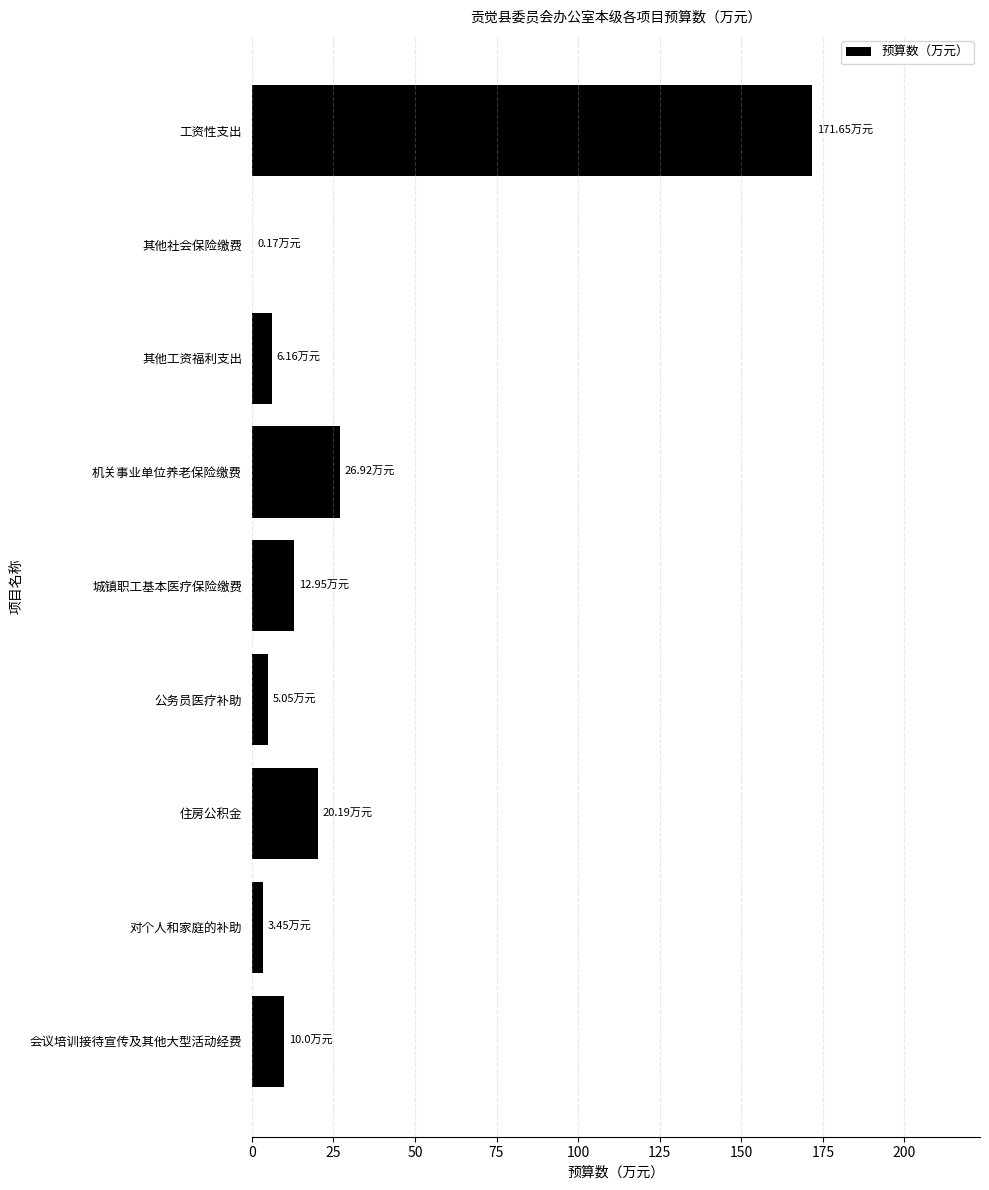

Which category has the highest value across all series?

工资性支出